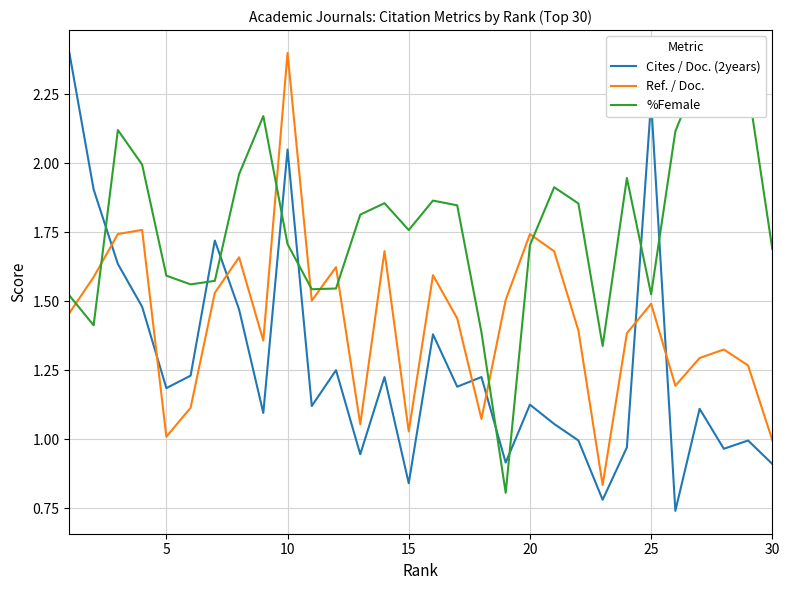

At which label does Ref. / Doc. reach its peak?

10